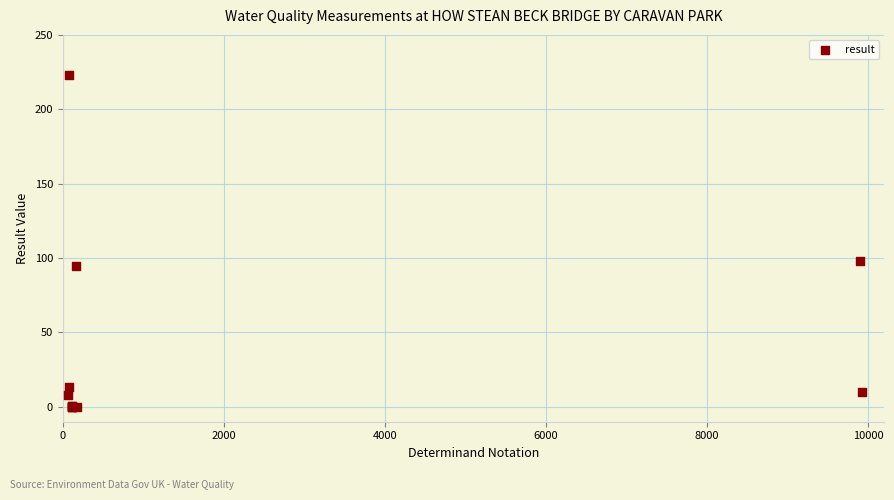

What Y value in the scatter plot is closest to 111?

97.9